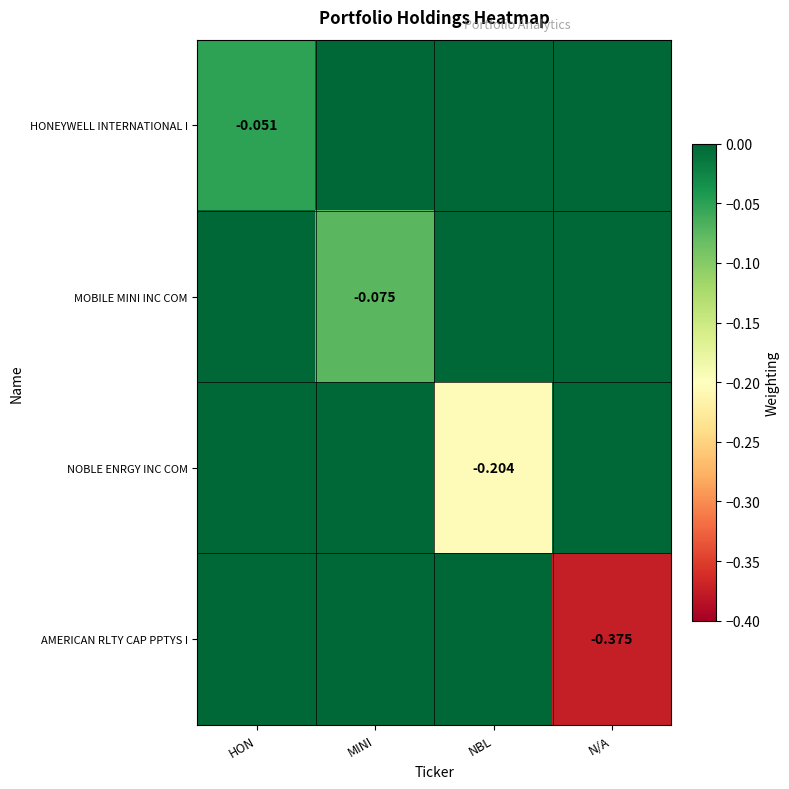

How many values in NOBLE ENRGY INC COM are below zero?

1